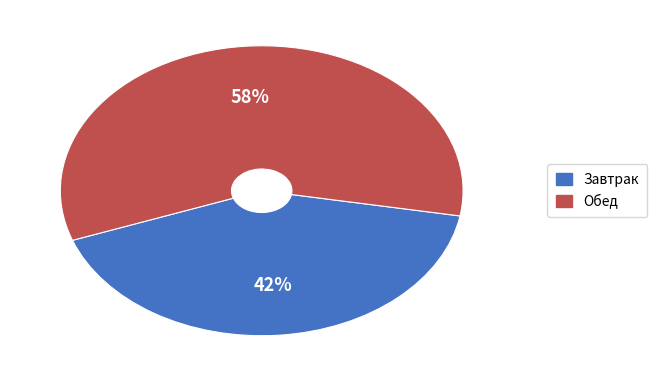

Do Завтрак and Обед together represent more than half of the pie?

Yes